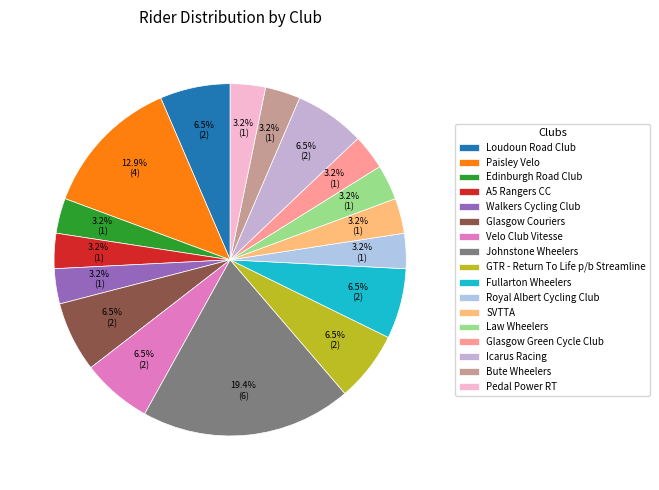

To the nearest percent, what is the difference between the largest and smallest slice percentages?

16%